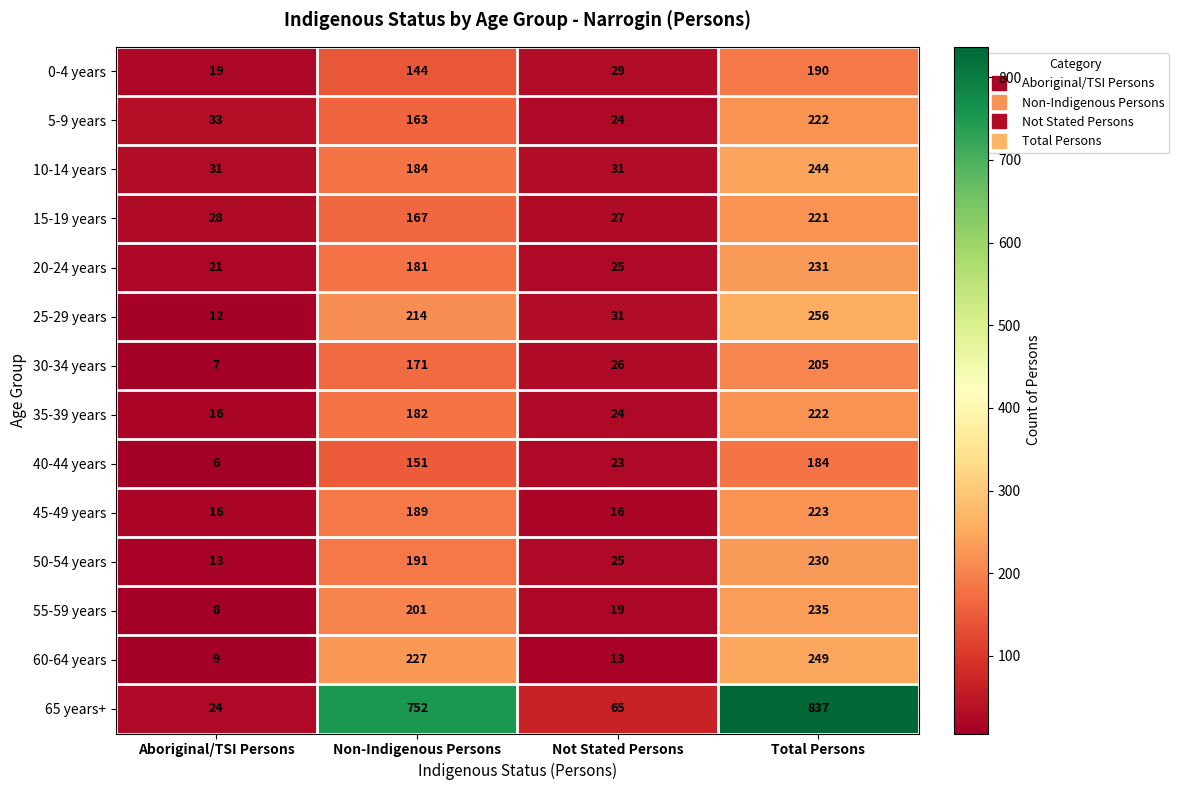

The 5-9 years series shows 163 at Non-Indigenous Persons. True or false?

True